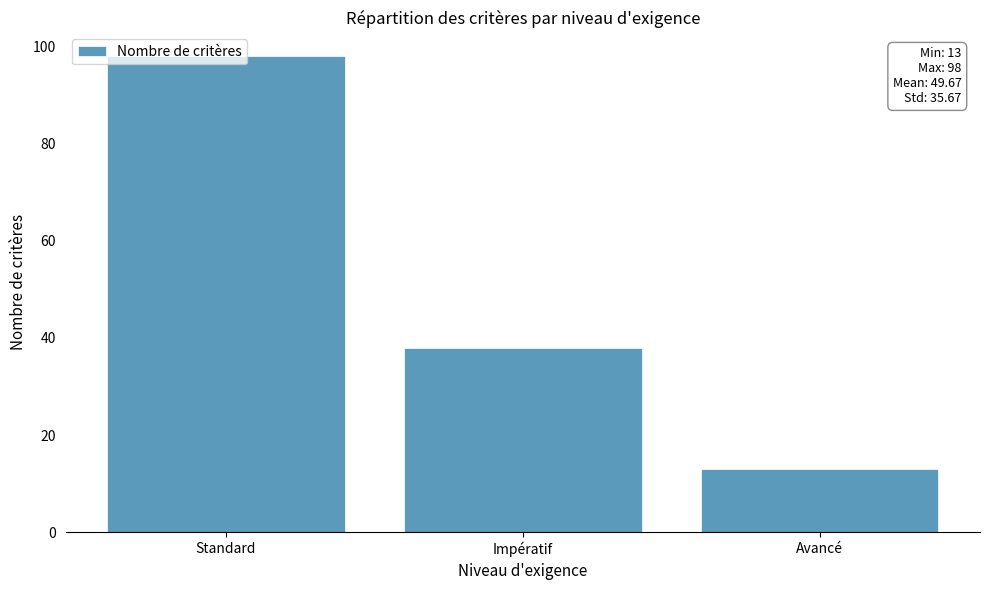

What is the value of the 1st bar from the left?

98